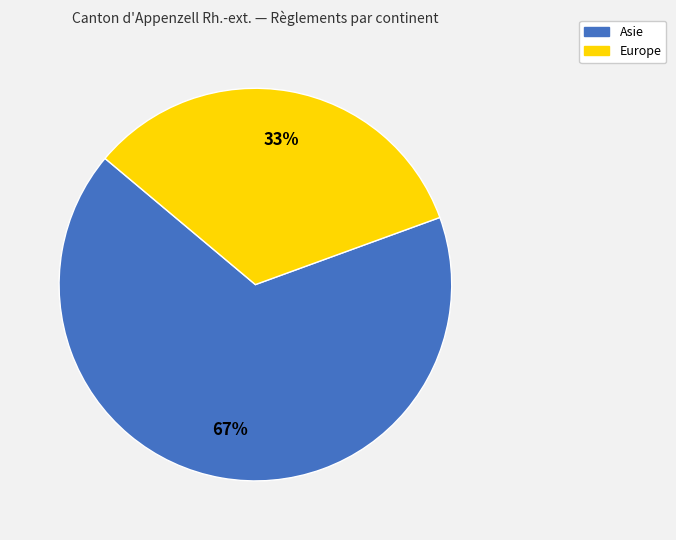

To the nearest percent, what is the average slice percentage?

50%